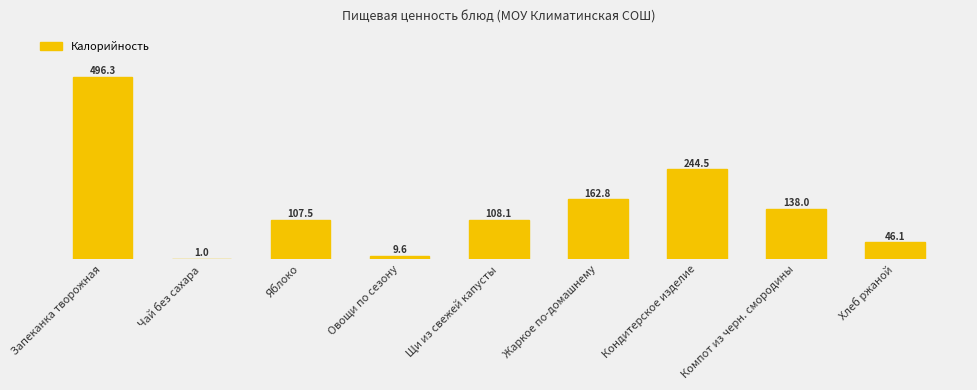

Does the chart contain any negative values?

No